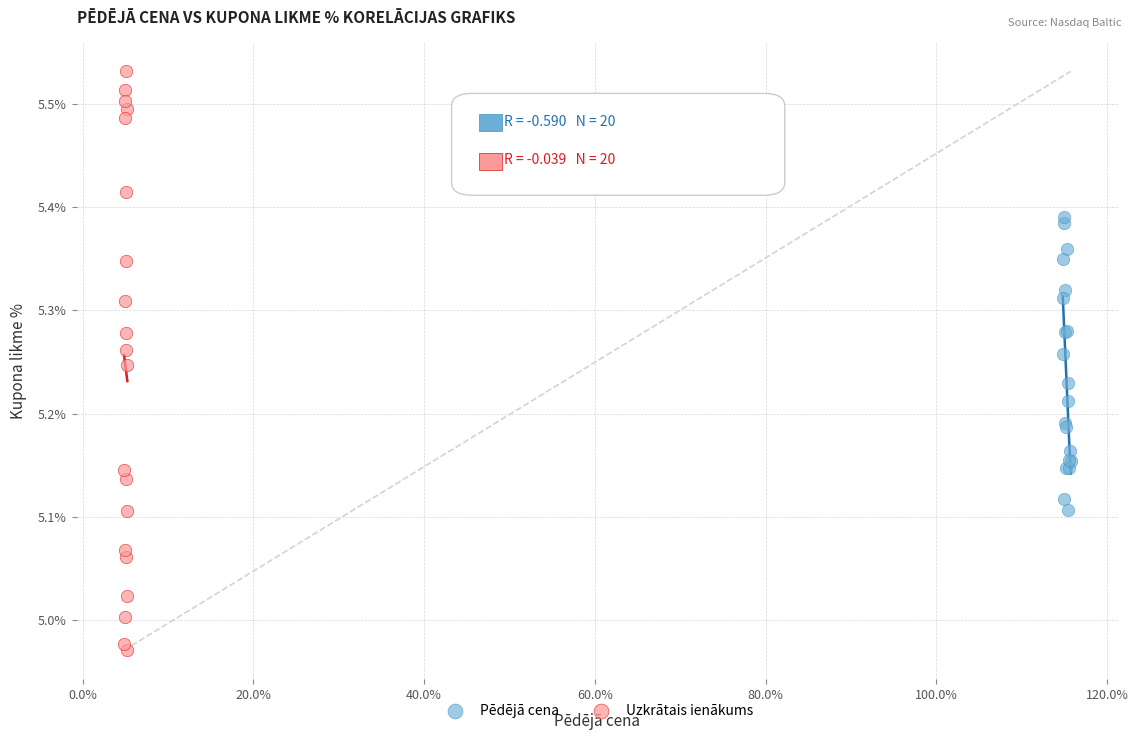

Which series reaches the maximum Y coordinate?

Uzkrātais ienākums